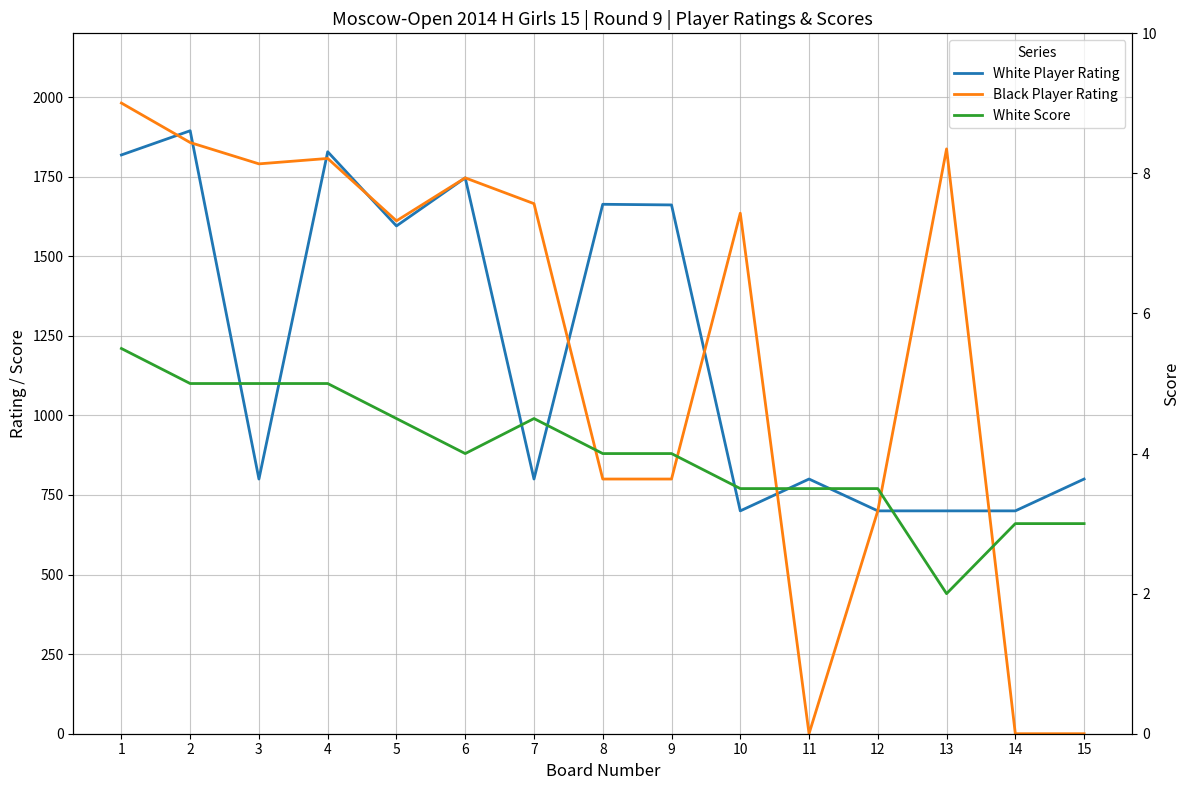

Where is the first local minimum for White Score?

6